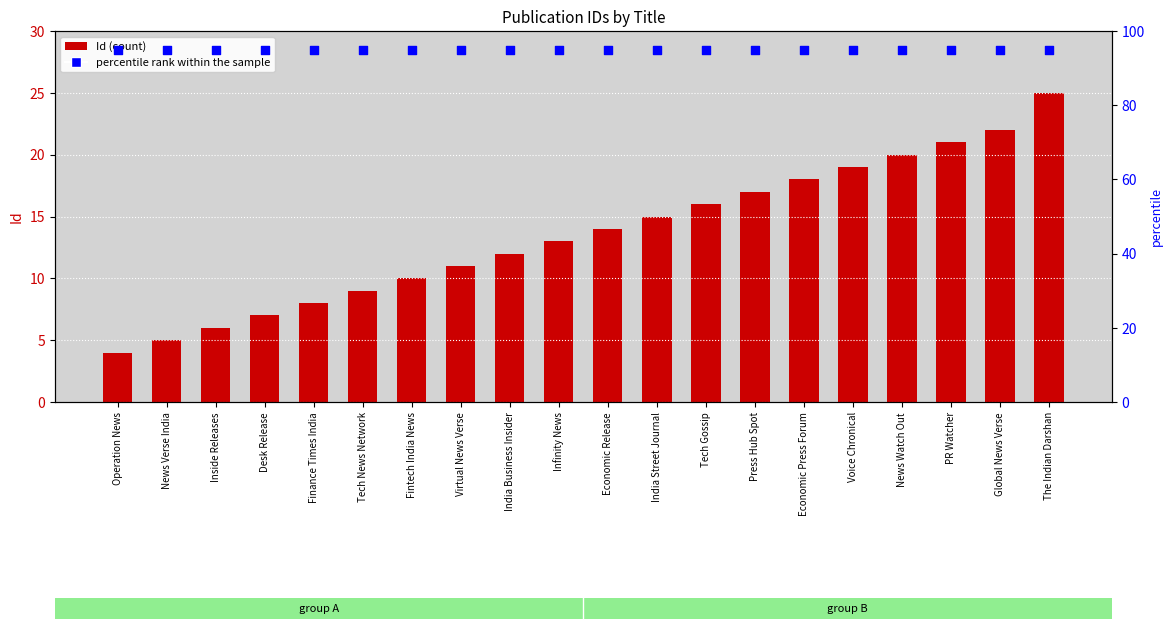

Which series has the largest total across all categories?

percentile rank within the sample